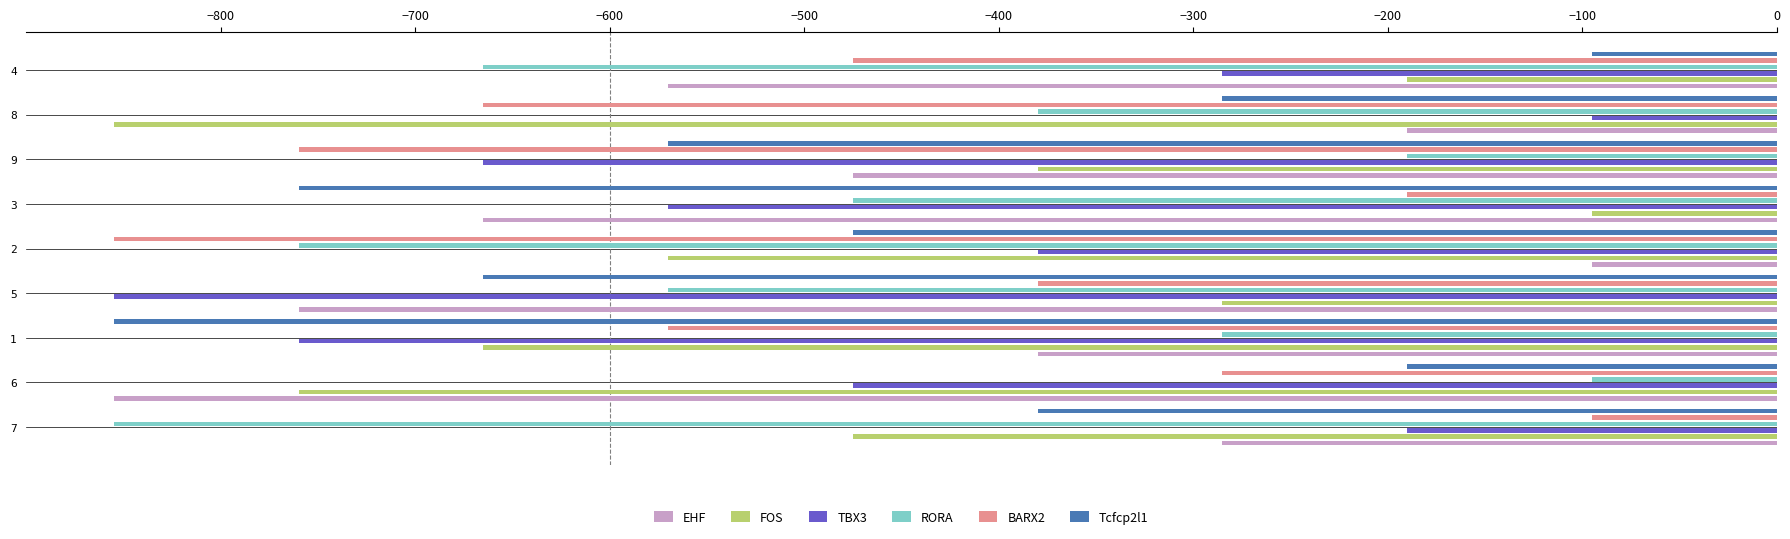

Does the chart contain stacked bars?

No